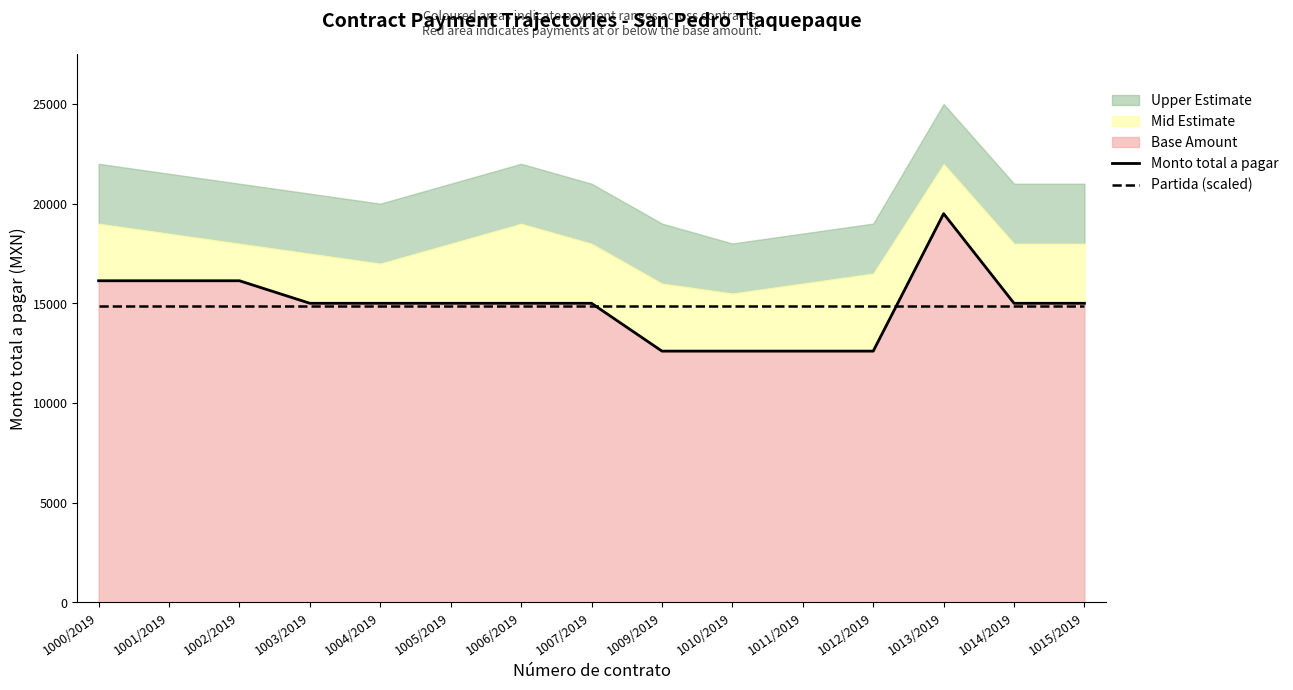

What is the sum of the Monto total a pagar values at 1005/2019 and 1003/2019?

30000.0